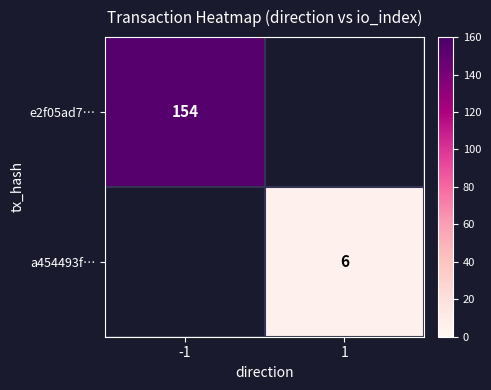

What is the smallest value displayed?

6.0